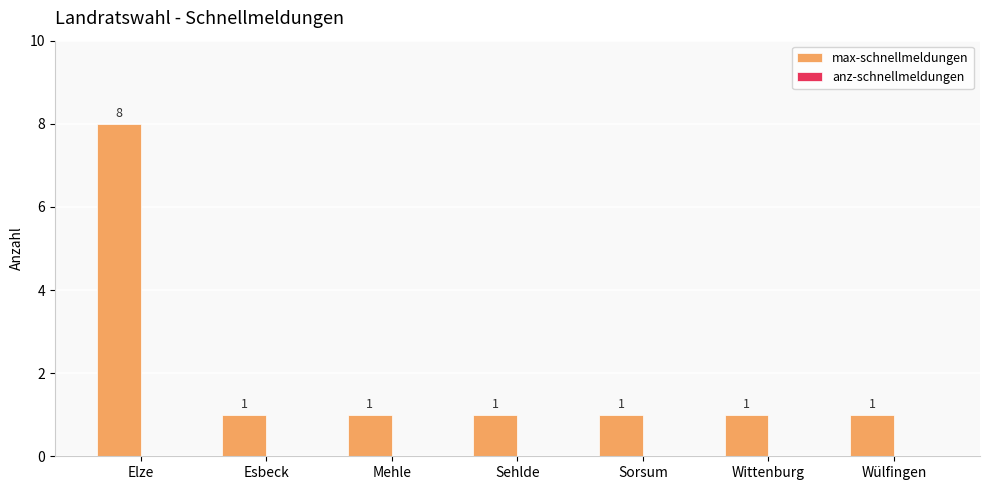

Reading left to right, extract all data points from this chart.

Elze=8	Esbeck=1	Mehle=1	Sehlde=1	Sorsum=1	Wittenburg=1	Wülfingen=1